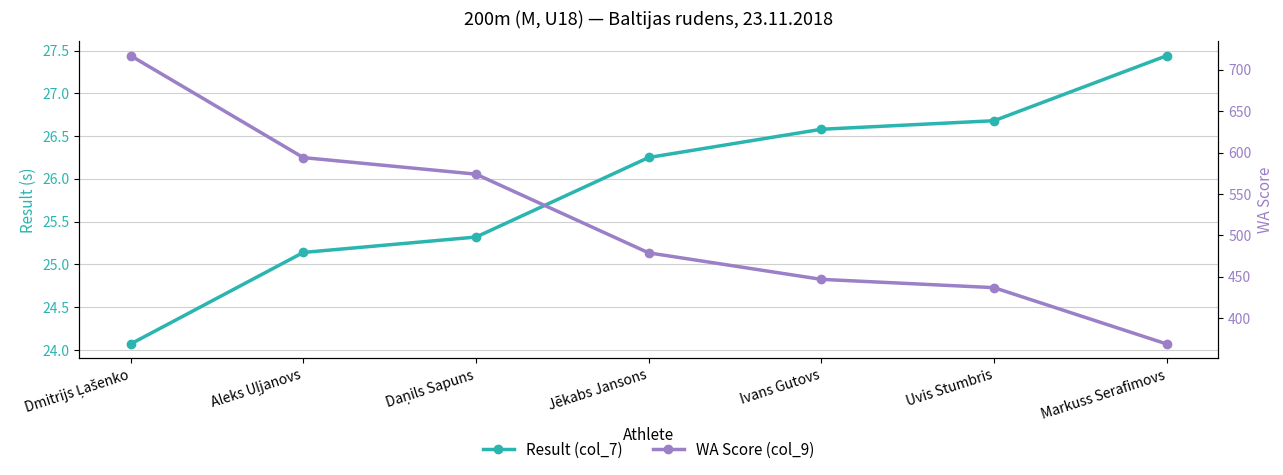

What is the average value of the Result (col_7) series?

25.9